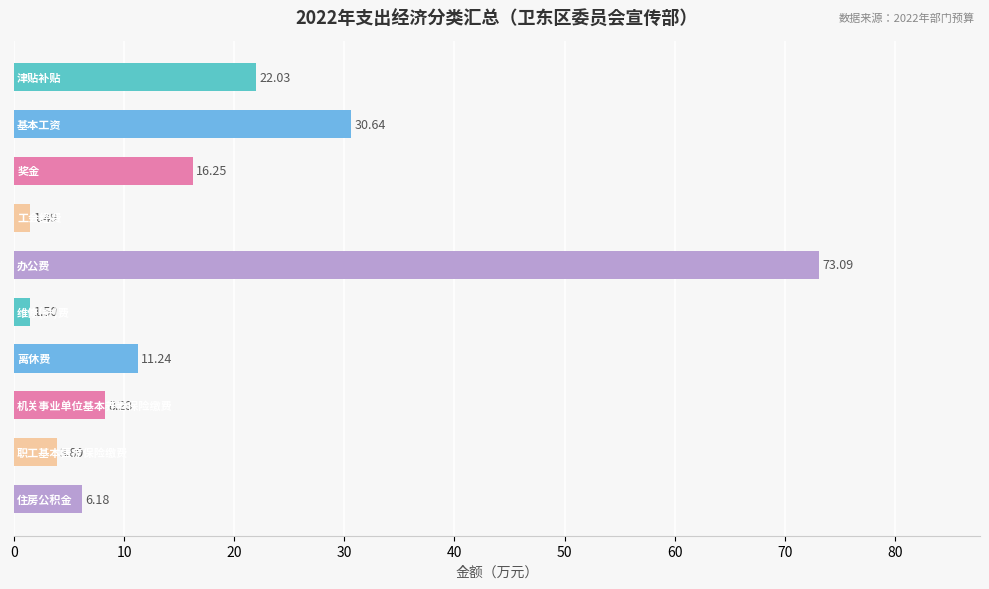

What is the difference between the maximum and minimum values?

71.6